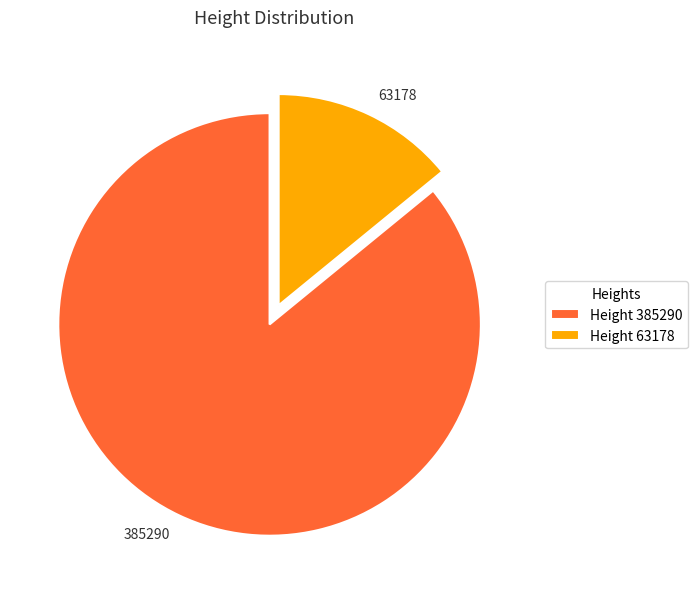

Which category has the smallest portion of the pie?

63178